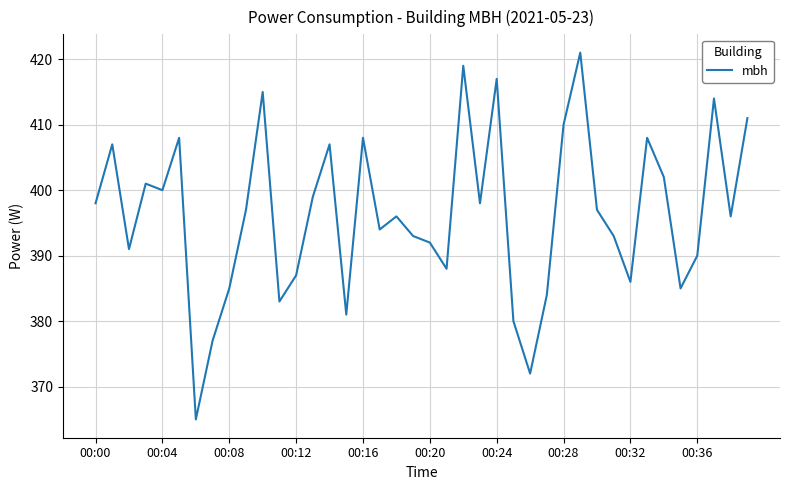

What is the sum of all values?

15855